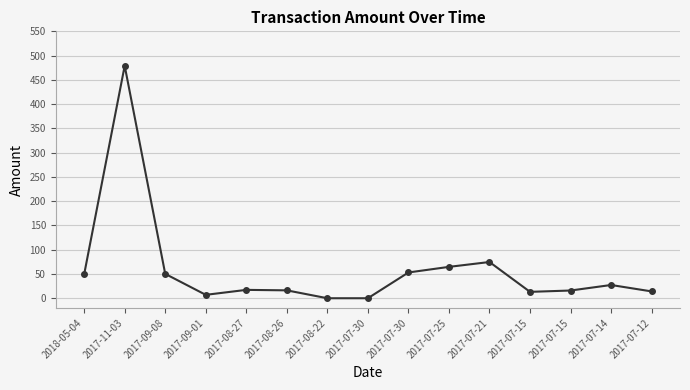

How many distinct data groups are displayed?

1